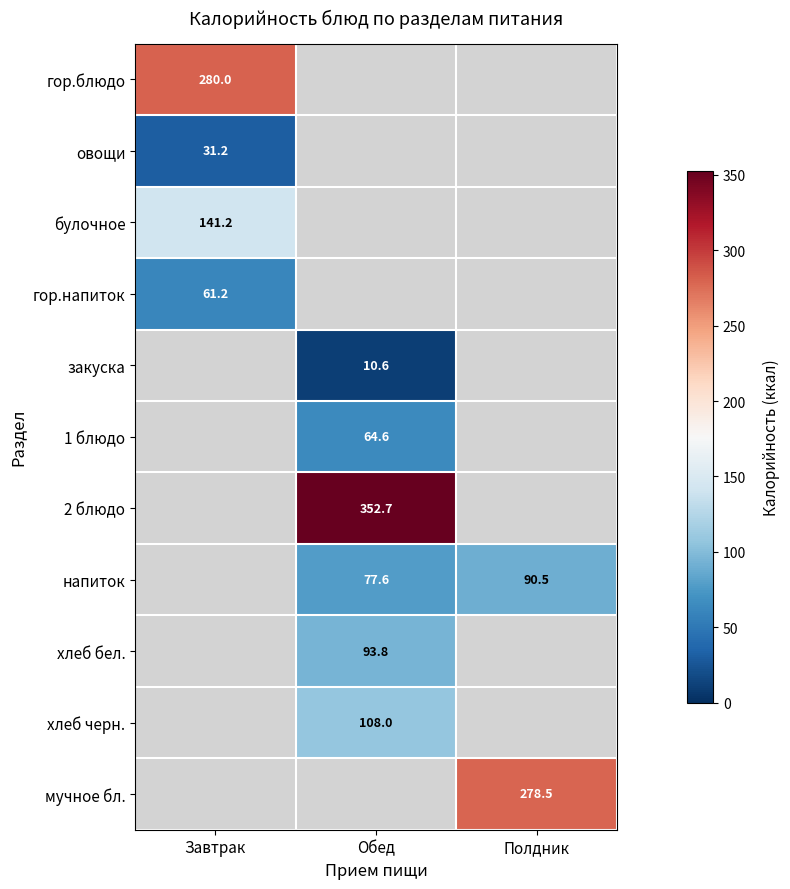

True or false: мучное бл. has a value of 70.6 at Полдник.

False